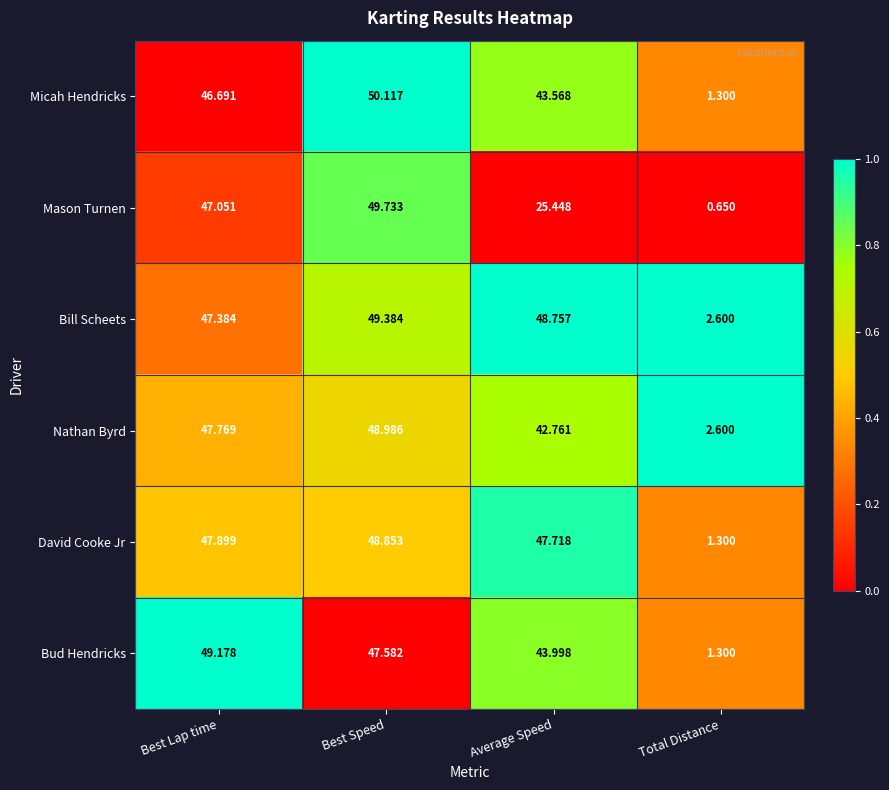

How many categories are shown in the chart?

4